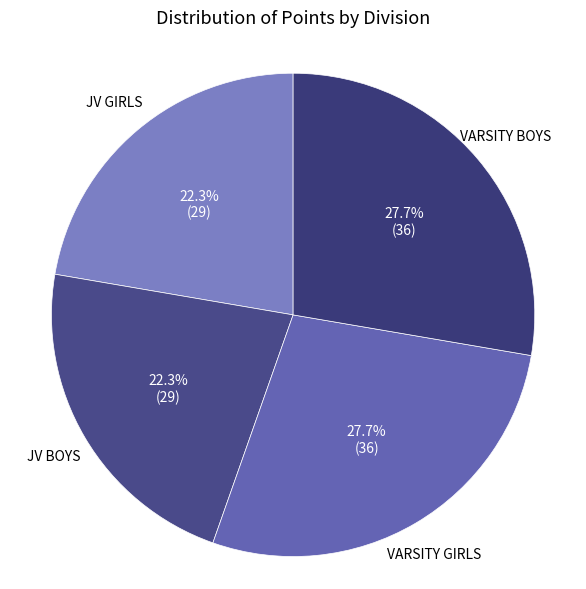

How many segments does this pie chart have?

4